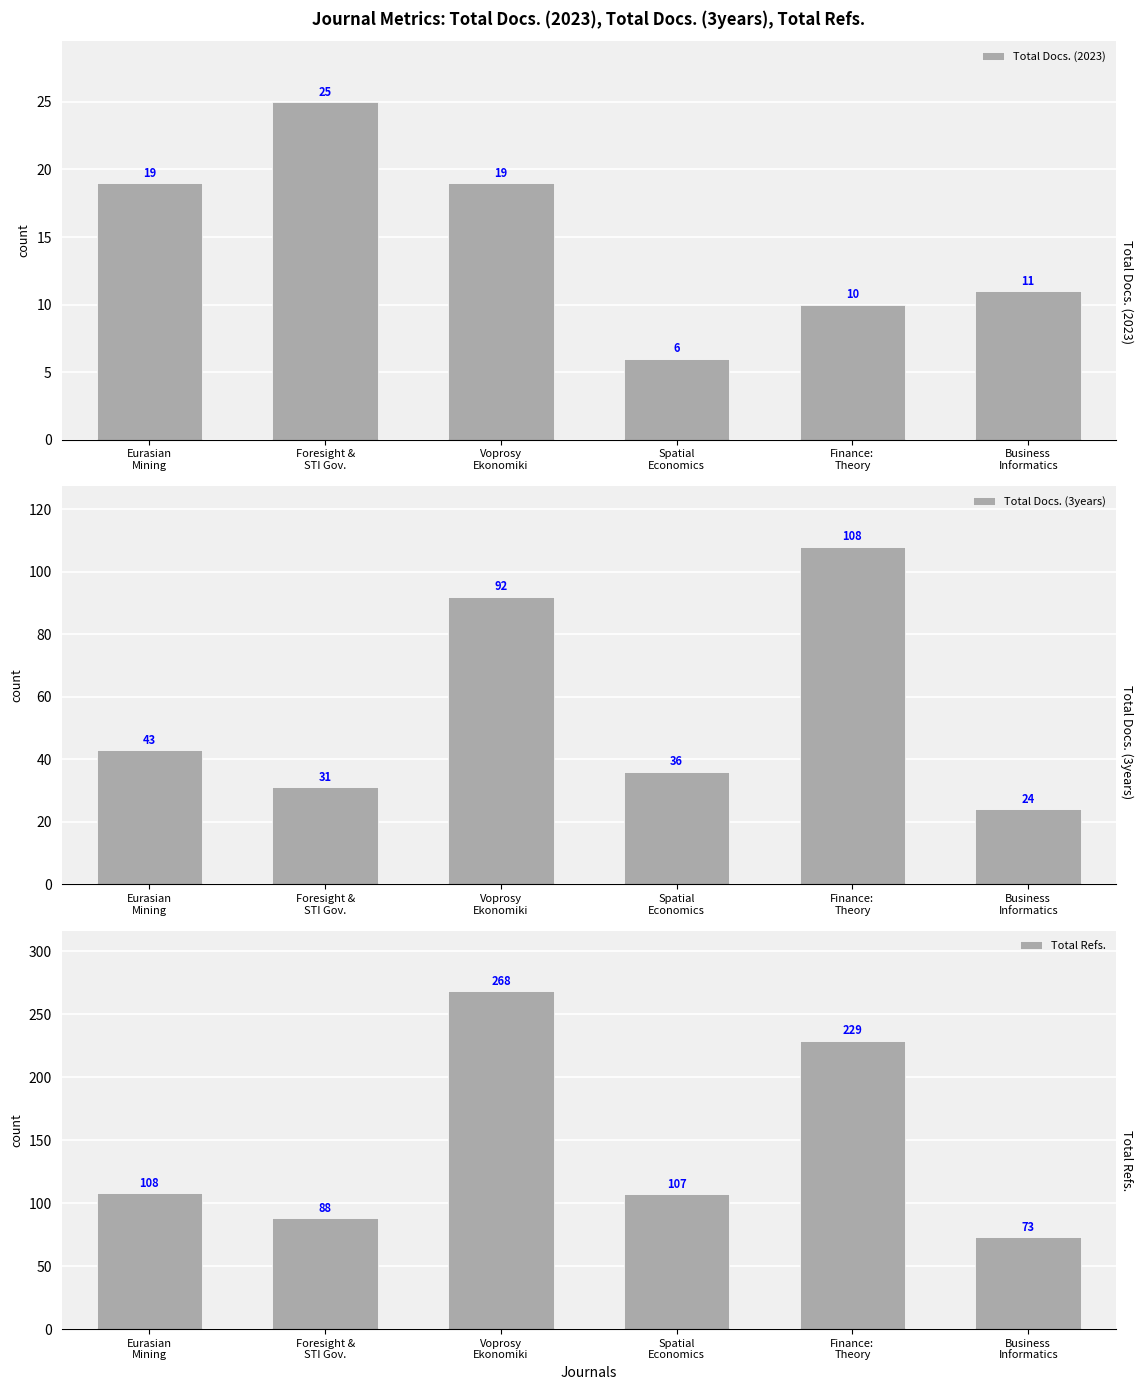

What is the label of the 2nd bar from the left?

Foresight &
STI Gov.